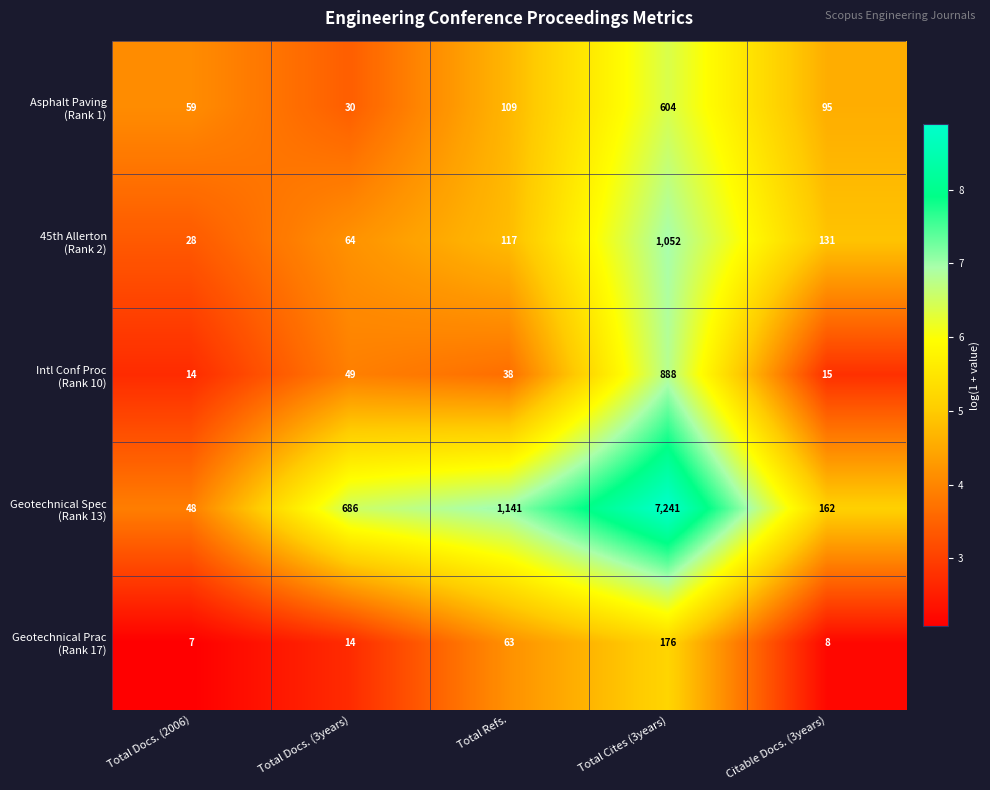

What is the difference between the highest and lowest values at Total Docs. (2006)?

52